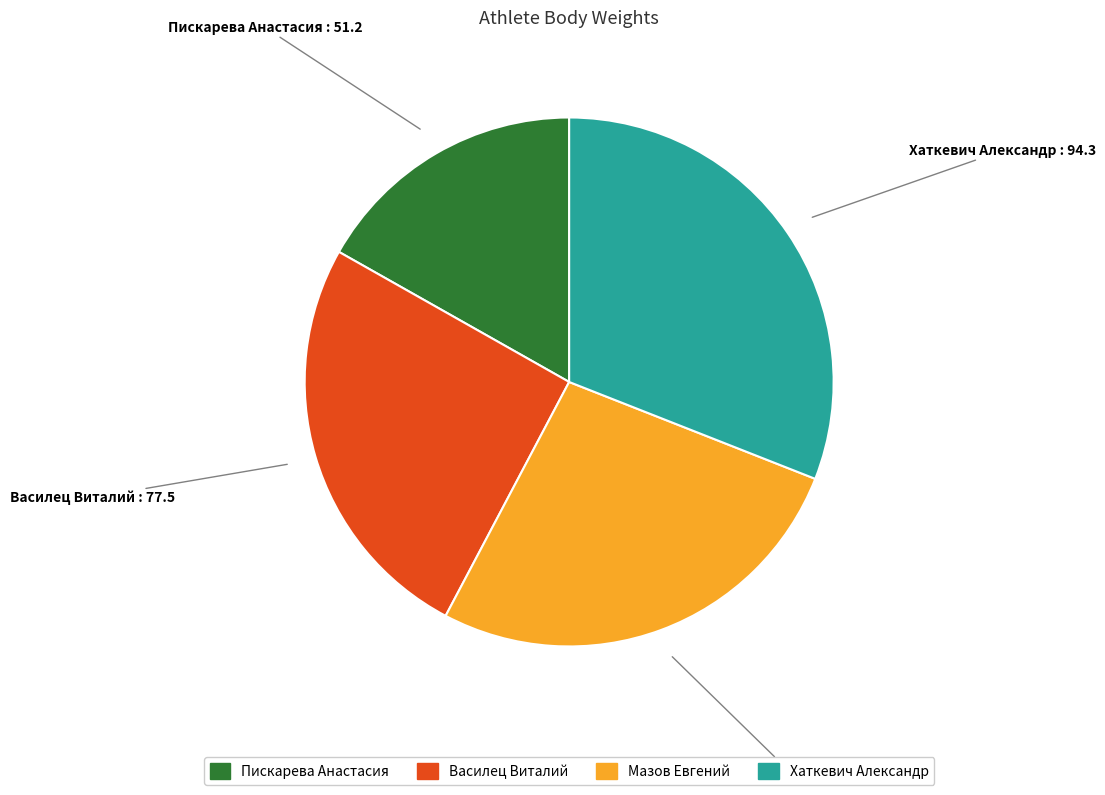

Combined, do Мазов Евгений and Василец Виталий account for over 50%?

Yes